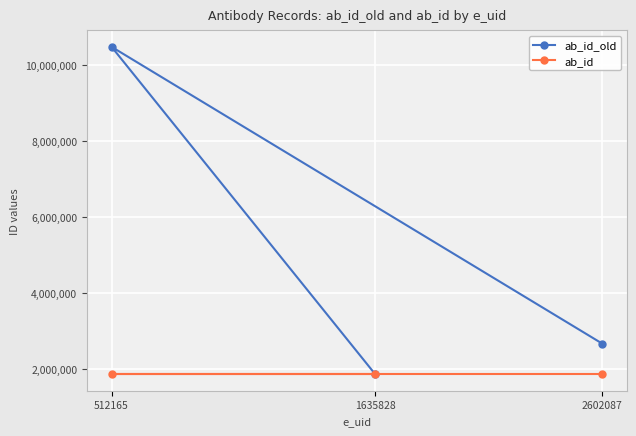

Which series changed the most between 512165 and 1635828?

ab_id_old